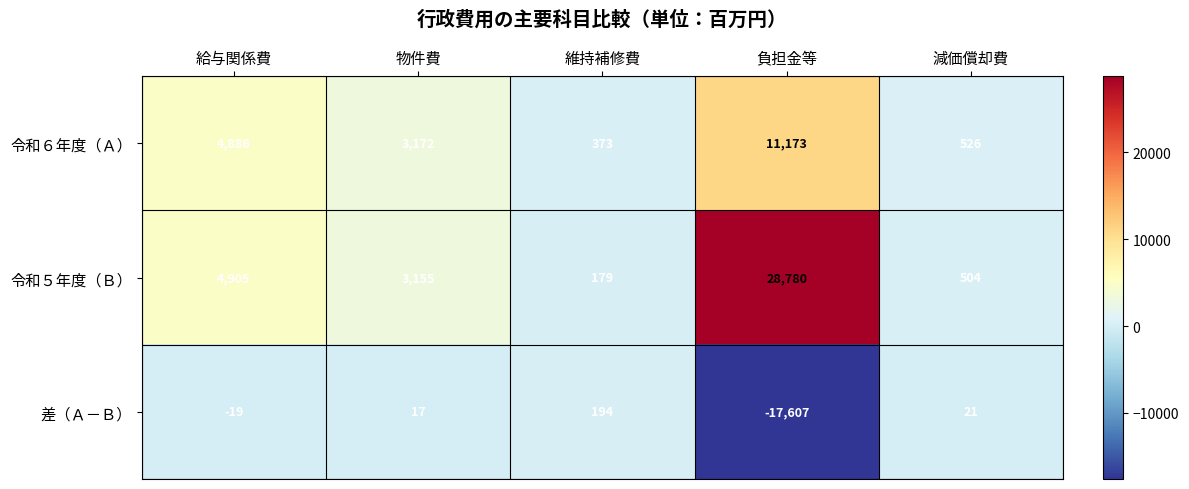

The 差（Ａ－Ｂ） series shows 33 at 減価償却費. True or false?

False